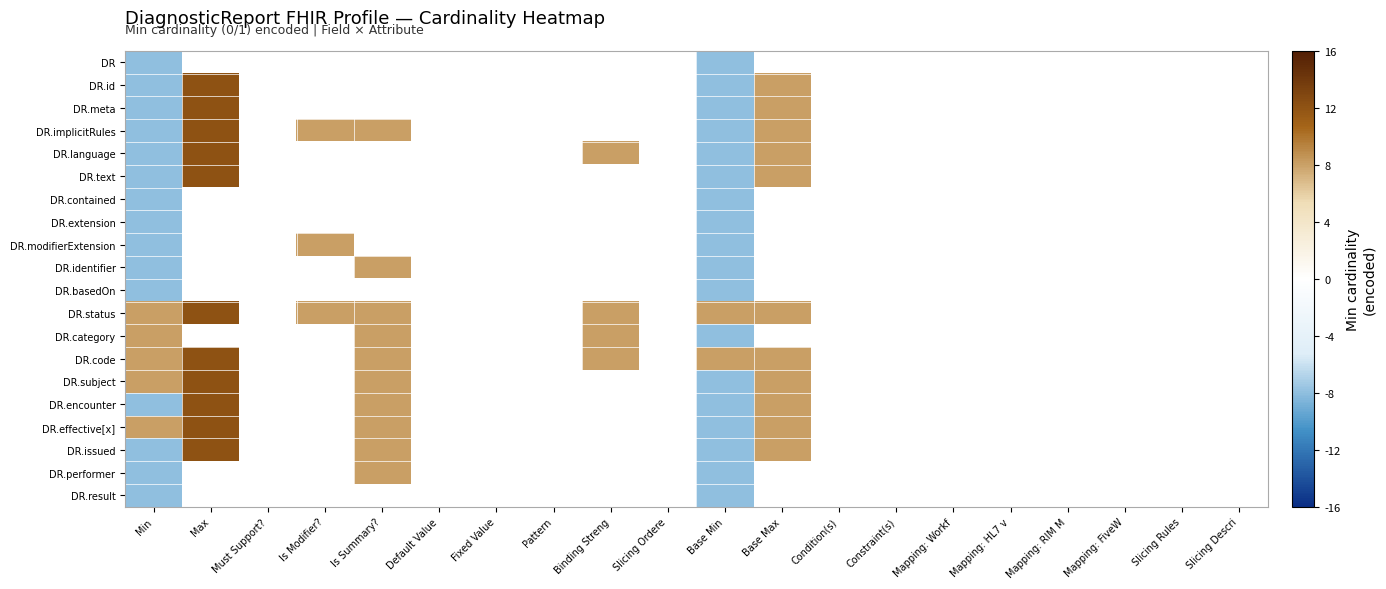

Is the value of DR.issued at Base Min greater than the value of DR.performer at Fixed Value?

No